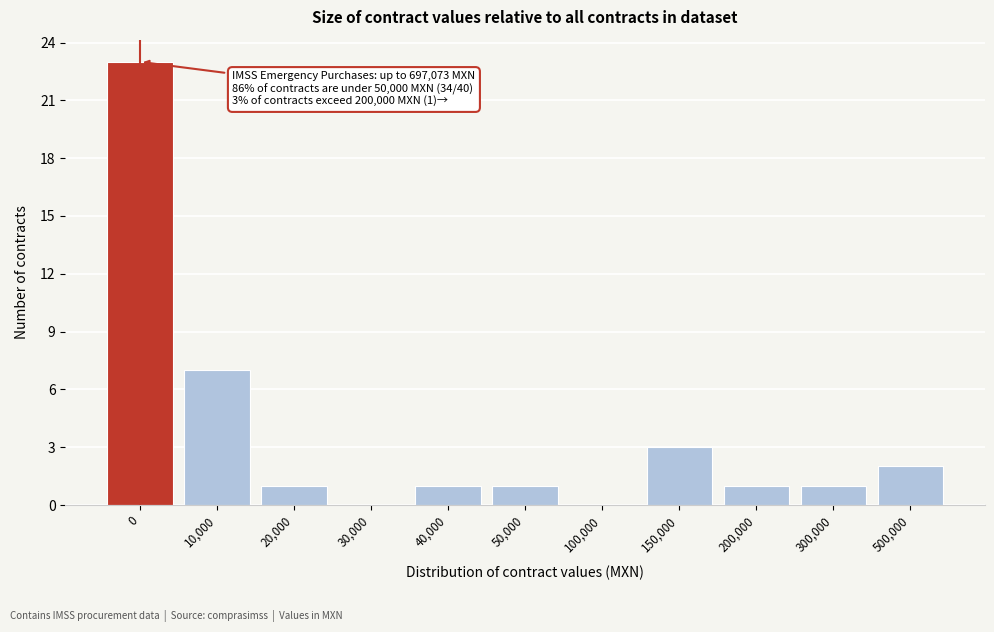

Reading left to right, transcribe all the data shown in this chart.

0=23	10,000=7	20,000=1	30,000=0	40,000=1	50,000=1	100,000=0	150,000=3	200,000=1	300,000=1	500,000=2